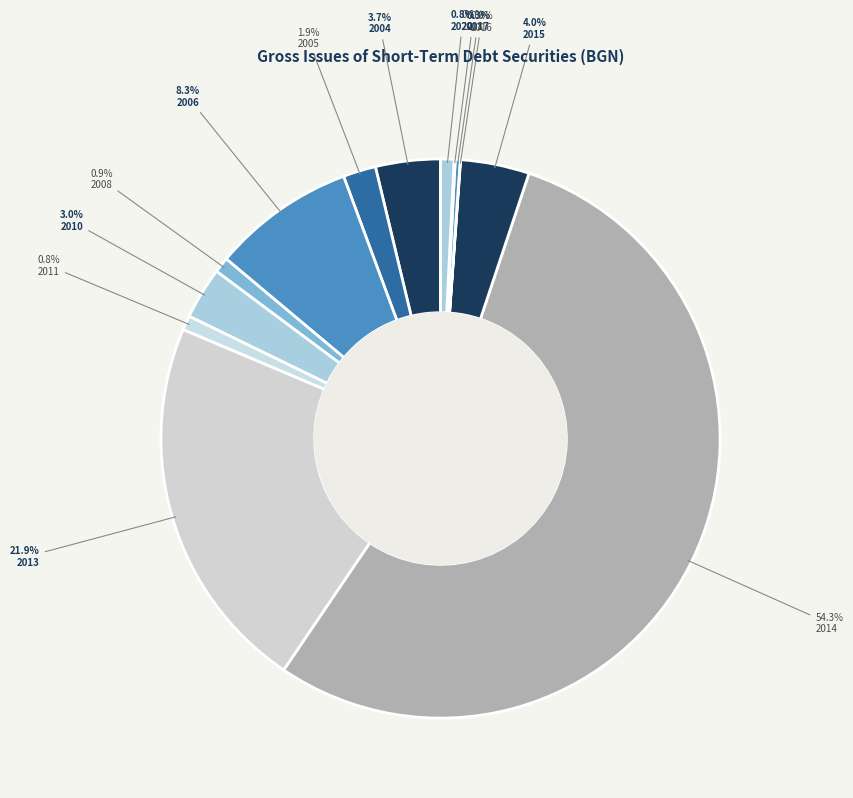

How many segments does this pie chart have?

13